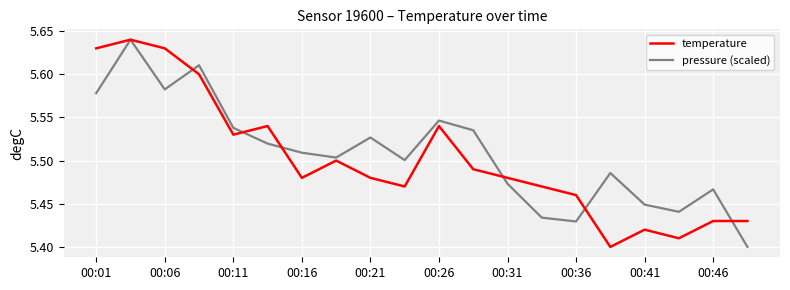

After their last crossing, which series has the higher values: pressure (scaled) or temperature?

temperature